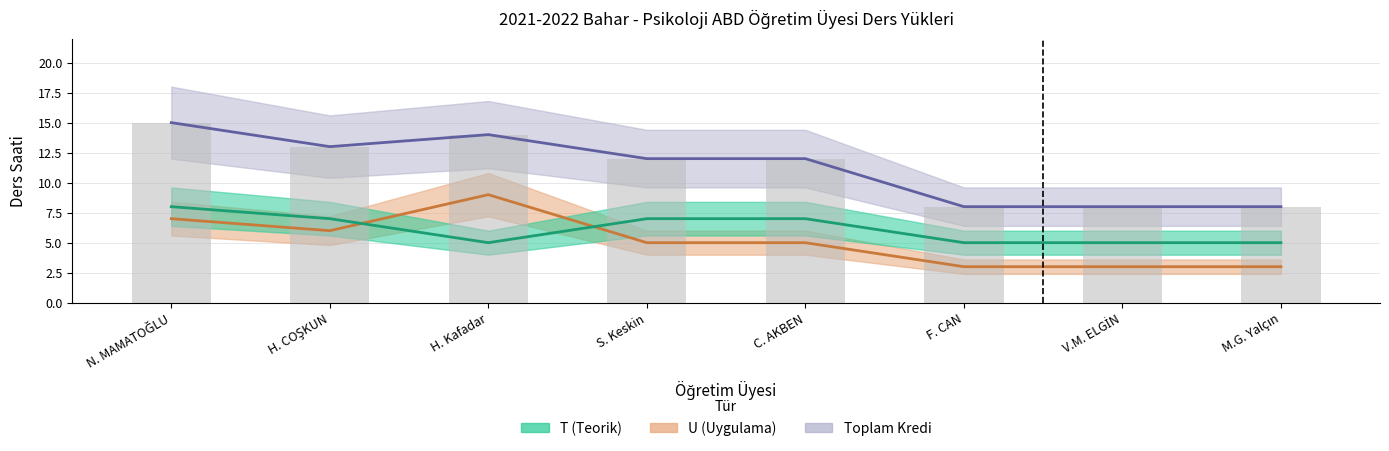

Does the chart contain any negative values?

No